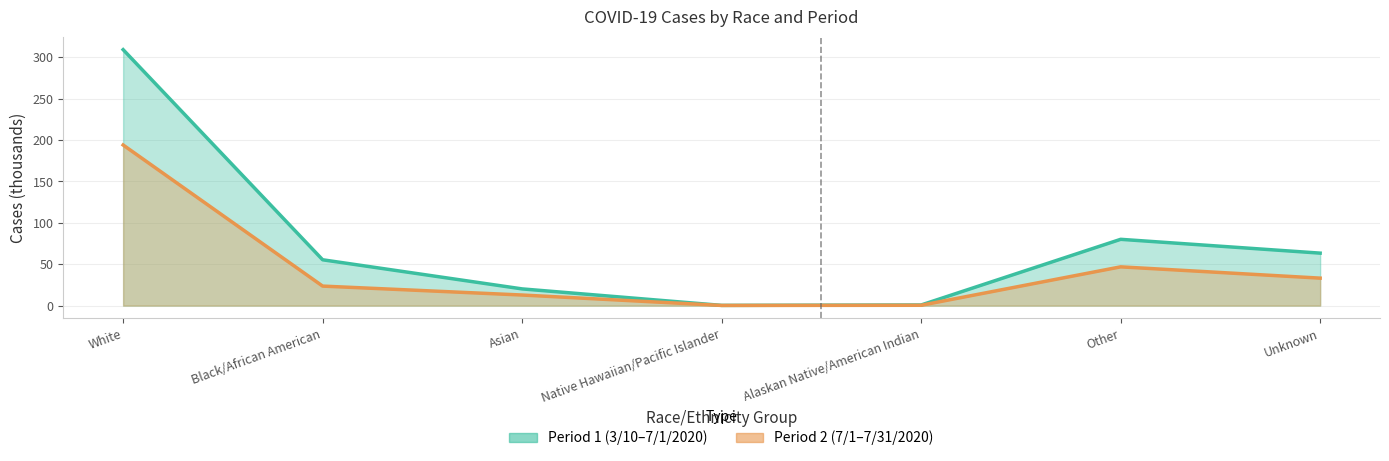

What is the difference between the maximum and minimum values in the Period 1 (3/10/2020 - 7/1/2020) series?

309.0